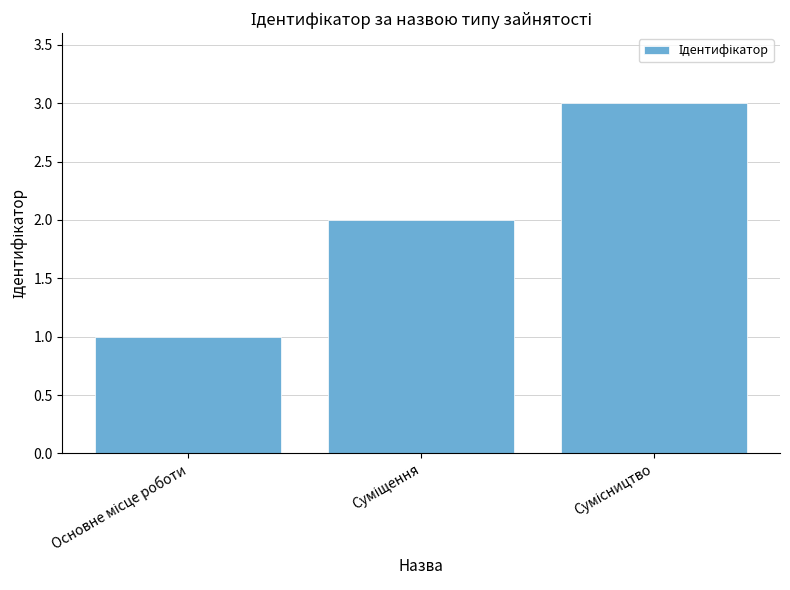

What is the maximum value shown in the chart?

3